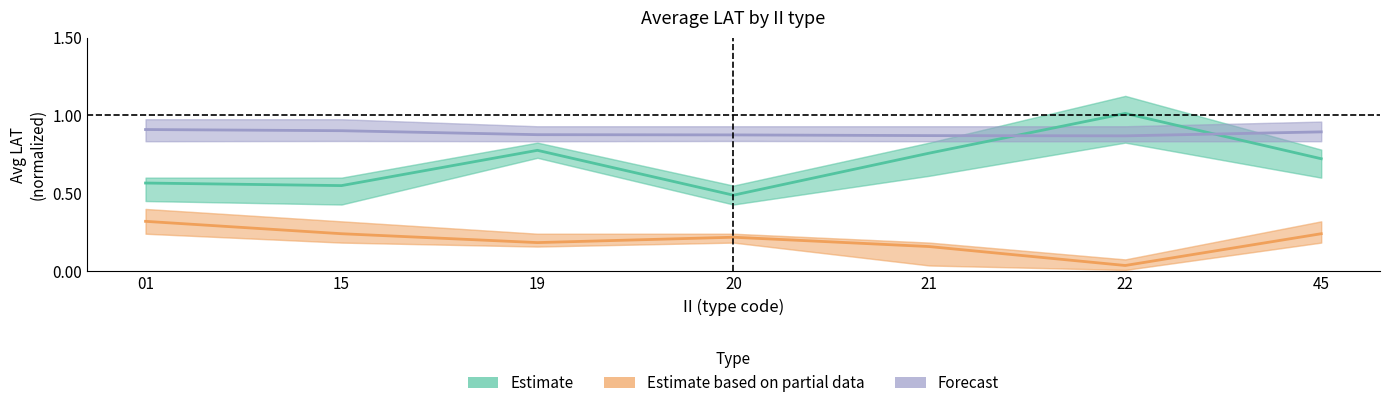

What is the difference between the maximum and minimum values in the Estimate series?

0.5